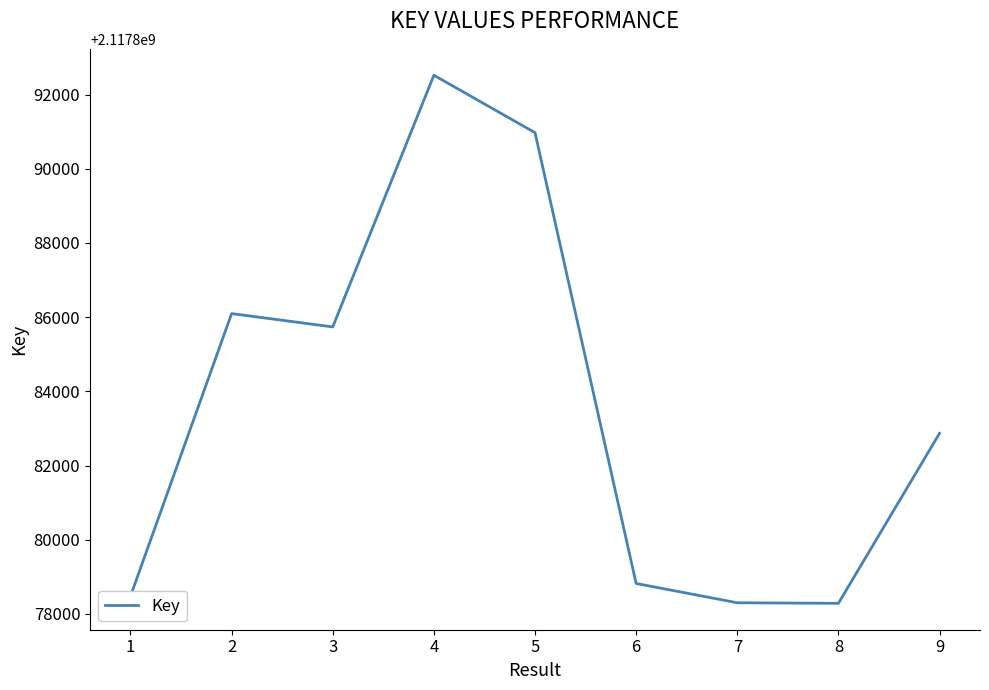

At which category does the data reach its first local valley?

3